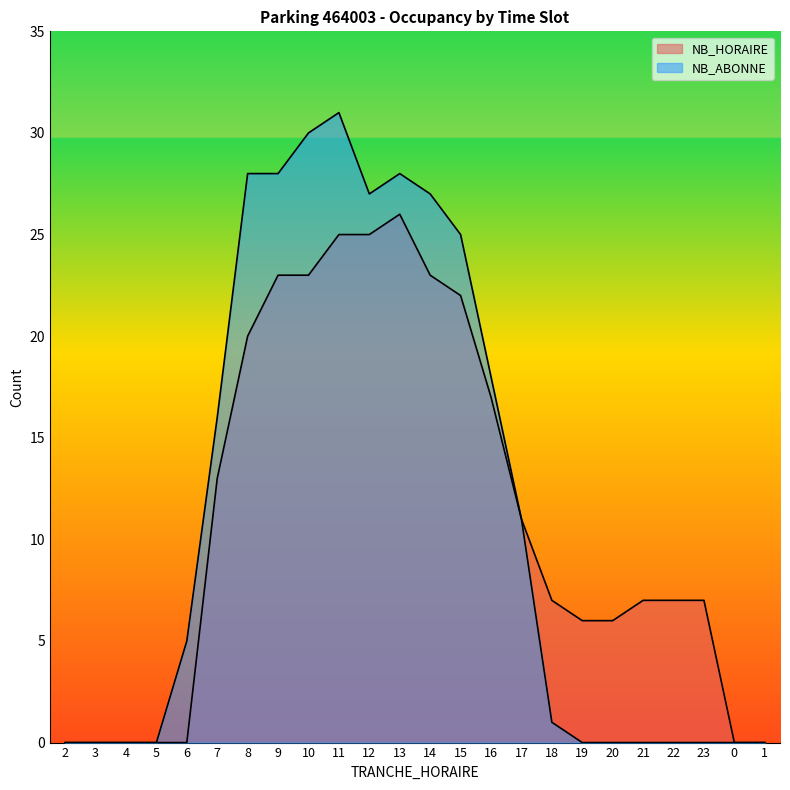

What is the approximate value of NB_ABONNE at 15?

25